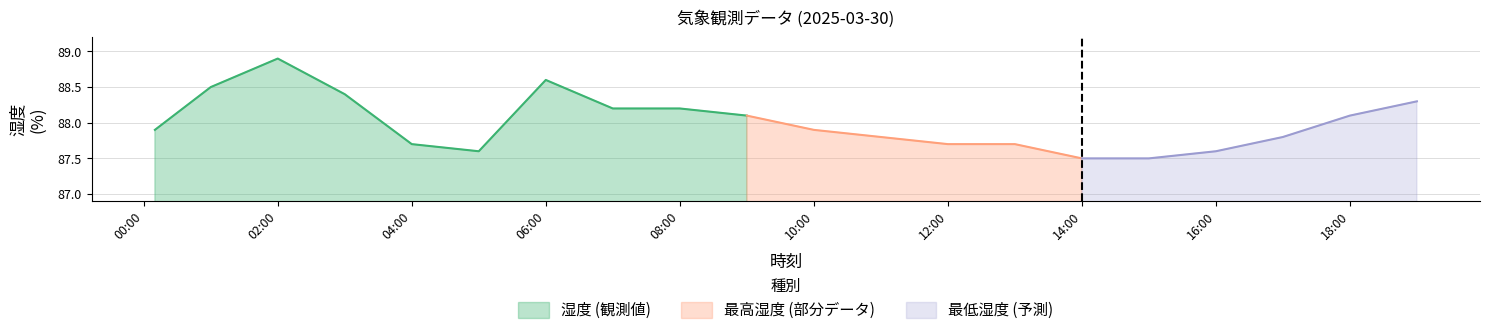

What is the maximum value shown in the chart?

88.9